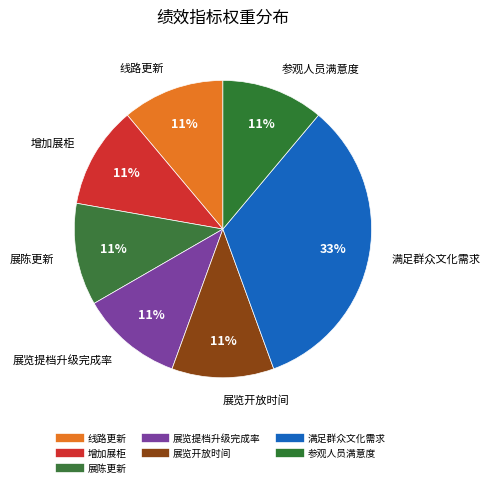

Which slice is the smallest?

线路更新